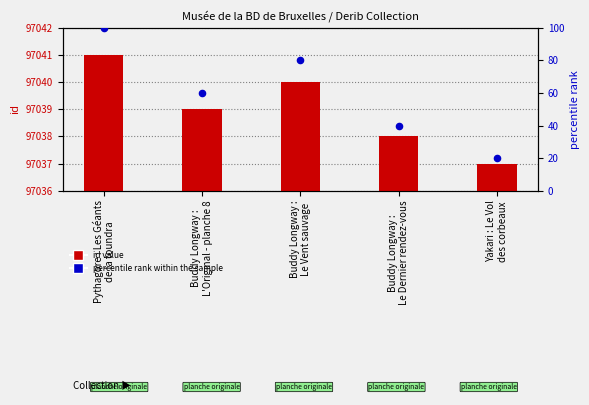

Which series has the widest spread of Y values?

percentile rank within the sample